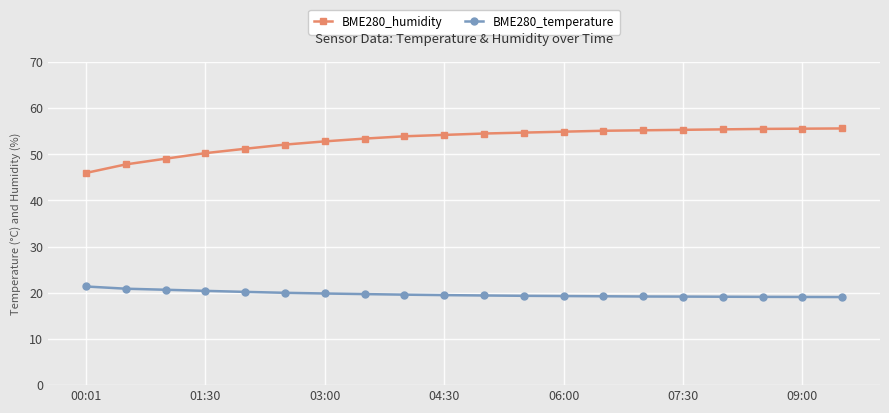

What is the smallest value displayed?

19.1